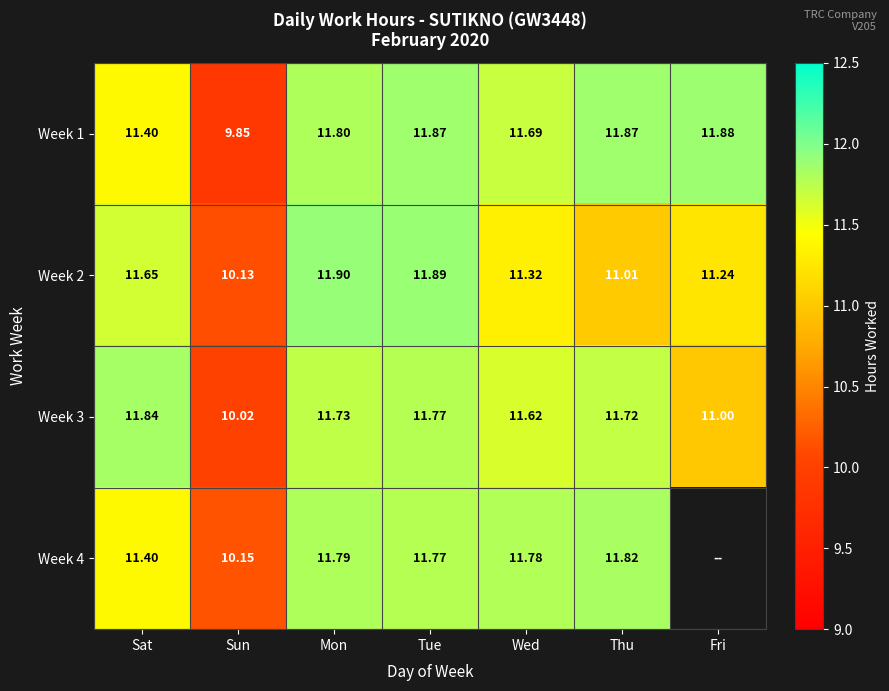

What is the highest value of the Week 1 series?

11.9